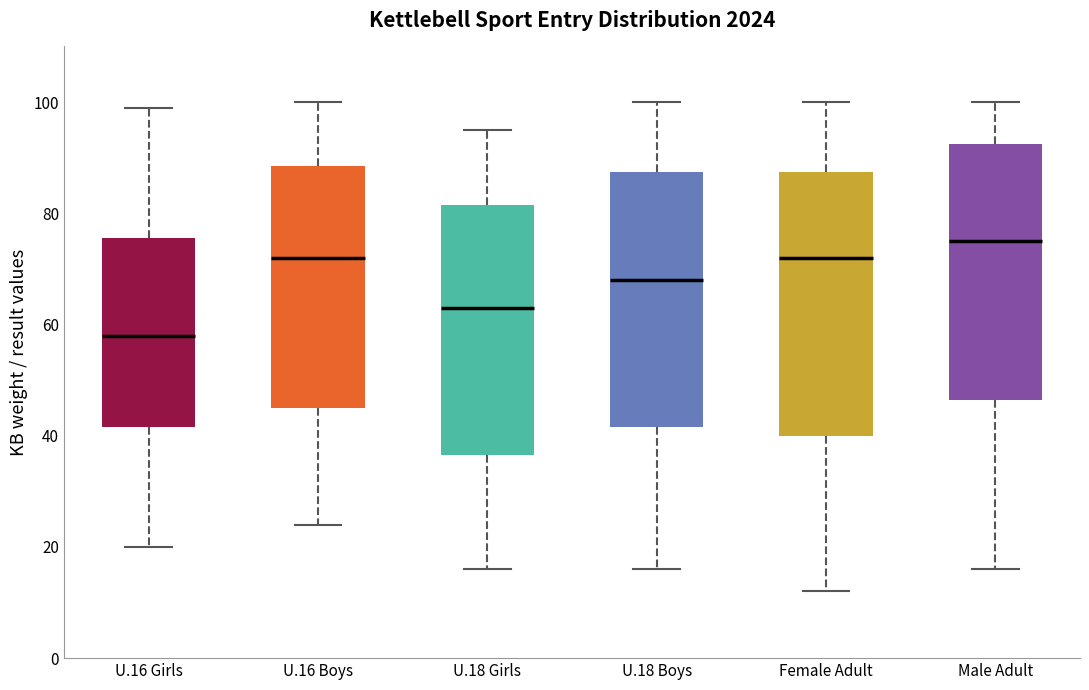

Reading left to right, transcribe this box plot: for each box, give where its median line is, the range the box spans, and where its two whiskers end, as read against the y-axis. The values are not printed on the chart, so give them approximately, as read against the axis.

U.16 Girls: median 58, box 42 to 76, whiskers 20 to 100
U.16 Boys: median 72, box 46 to 88, whiskers 24 to 100
U.18 Girls: median 64, box 36 to 82, whiskers 16 to 96
U.18 Boys: median 68, box 42 to 88, whiskers 16 to 100
Female Adult: median 72, box 40 to 88, whiskers 12 to 100
Male Adult: median 76, box 46 to 92, whiskers 16 to 100